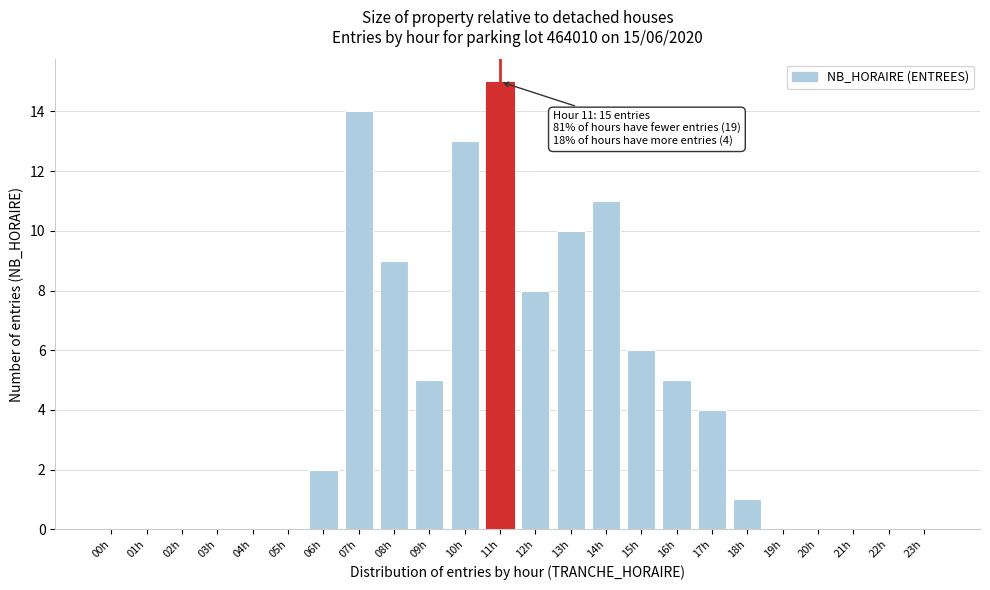

Reading left to right, extract all data points from this chart.

00h=0	01h=0	02h=0	03h=0	04h=0	05h=0	06h=2	07h=14	08h=9	09h=5	10h=13	11h=15	12h=8	13h=10	14h=11	15h=6	16h=5	17h=4	18h=1	19h=0	20h=0	21h=0	22h=0	23h=0